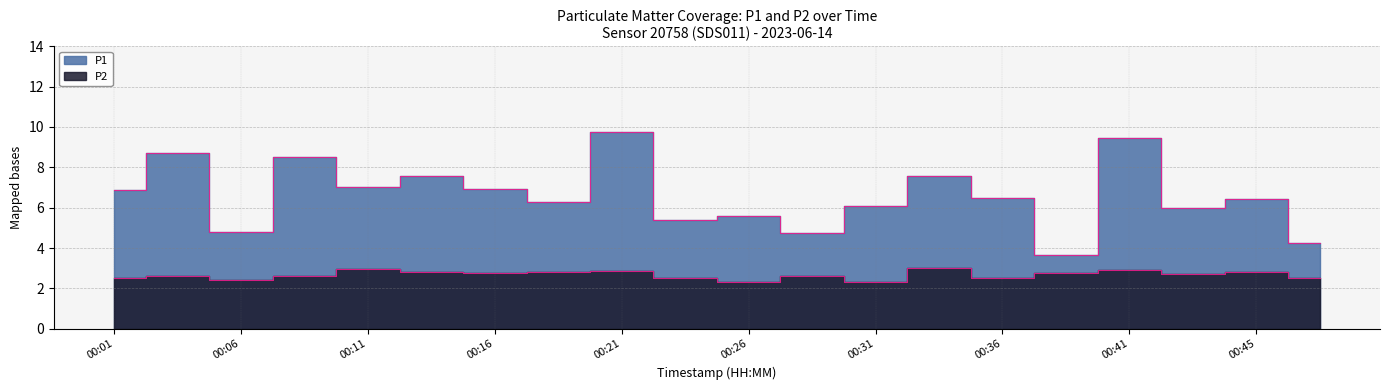

What is the value of the P2 point at the 1st from the left?

2.5